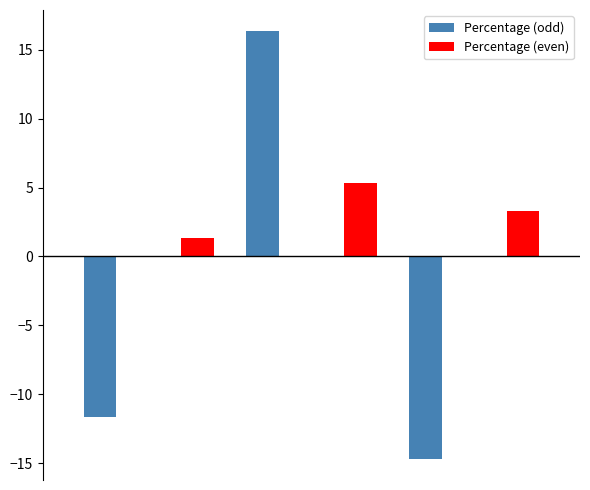

Does the chart contain stacked bars?

No